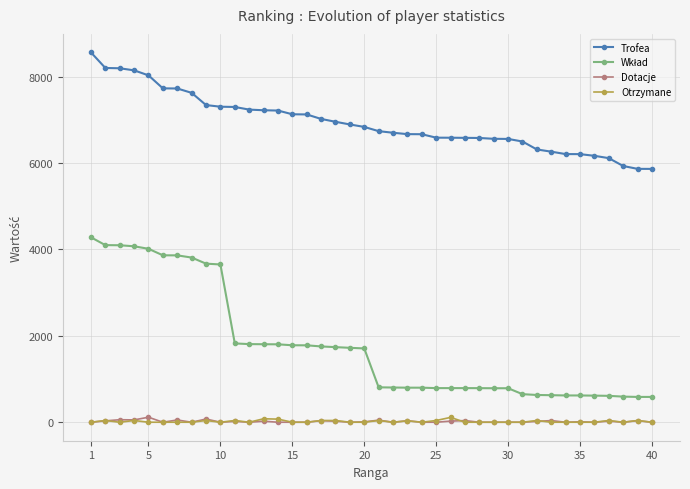

Which series has the largest total across all categories?

Trofea